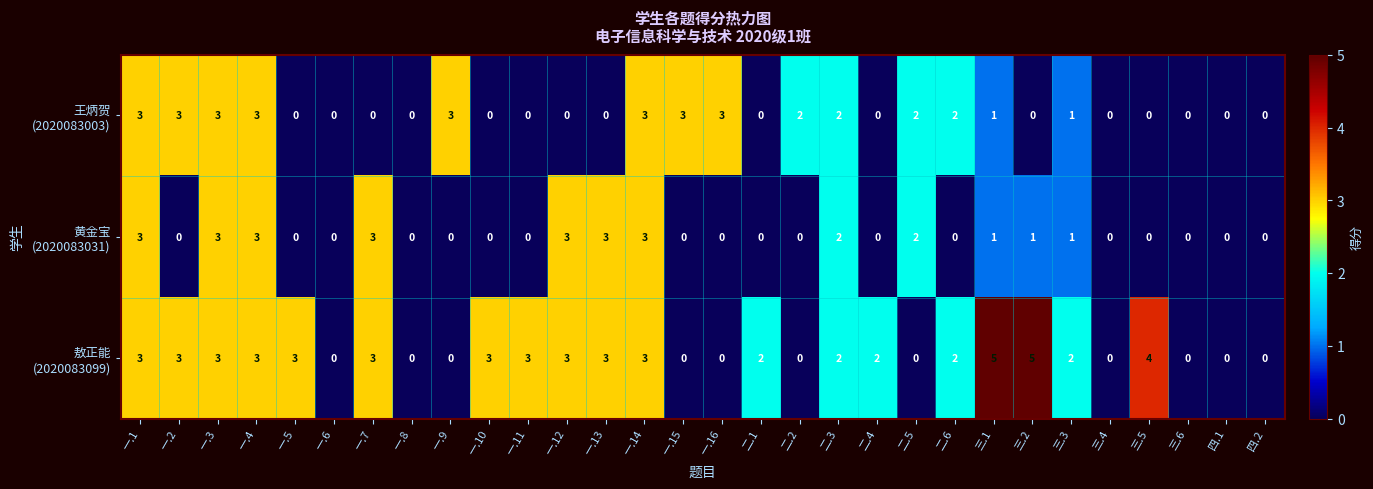

What is the spread (max minus min) of values at 一.13?

3